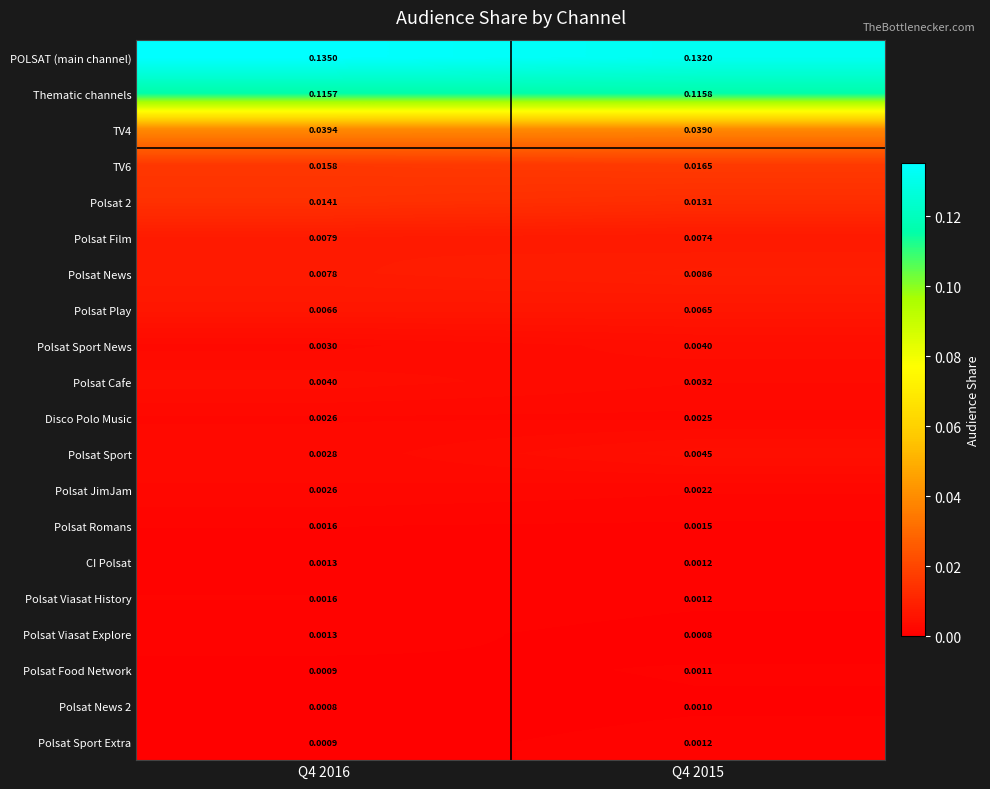

Which series has the largest range (max minus min)?

POLSAT (main channel)